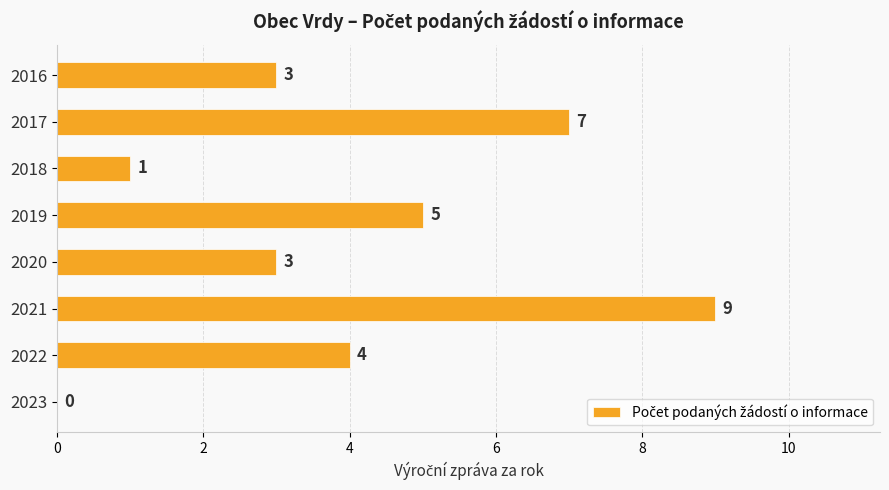

What is the sum of the values at 2017 and 2020?

10